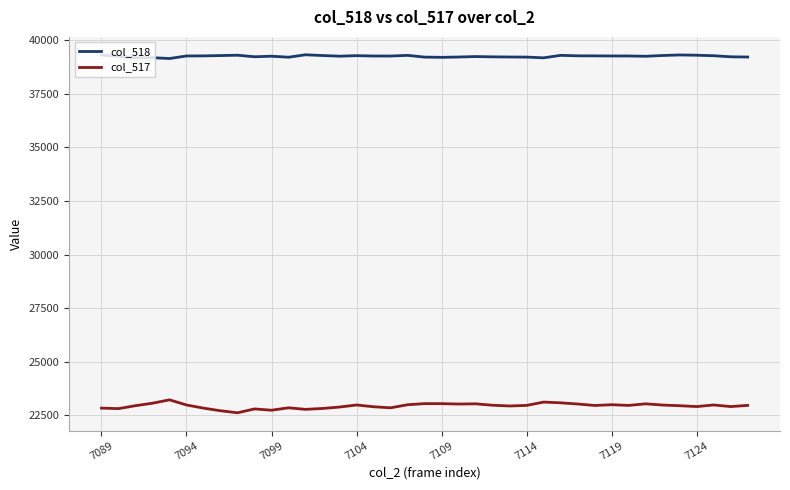

Rank the series by their average value, from highest to lowest.

col_518, col_517